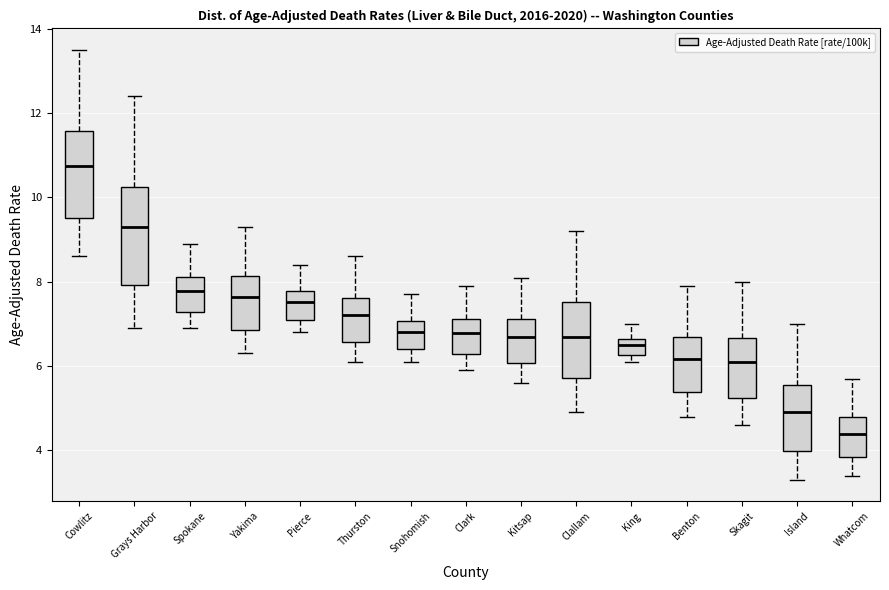

Where does the upper whisker of the box for King end on the y-axis? The values are not printed on the chart, so give them approximately, as read against the axis.

7.0